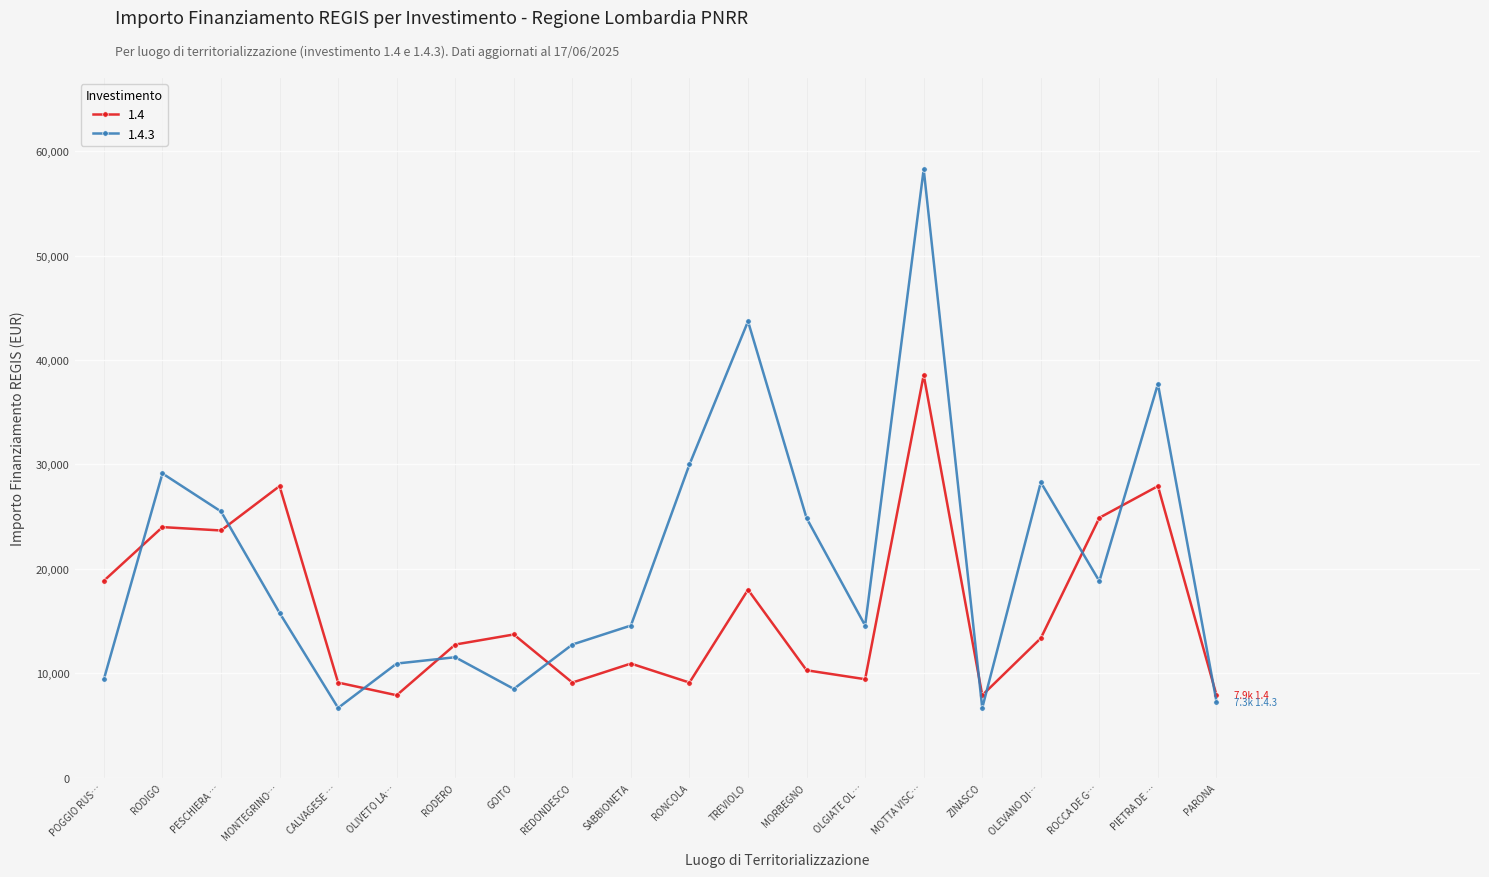

Reading left to right, extract all data points from this chart.

1.4: 18854	23996	23673	27922	9105	7891	12747	13712	9105	10926	9105	17997	10284	9427	38565	7891	13354	24887	27922	7891
1.4.3: 9427	29136	25494	15782	6677	10926	11533	8498	12747	14568	29995	43707	24853	14568	58272	6677	28281	18817	37708	7284